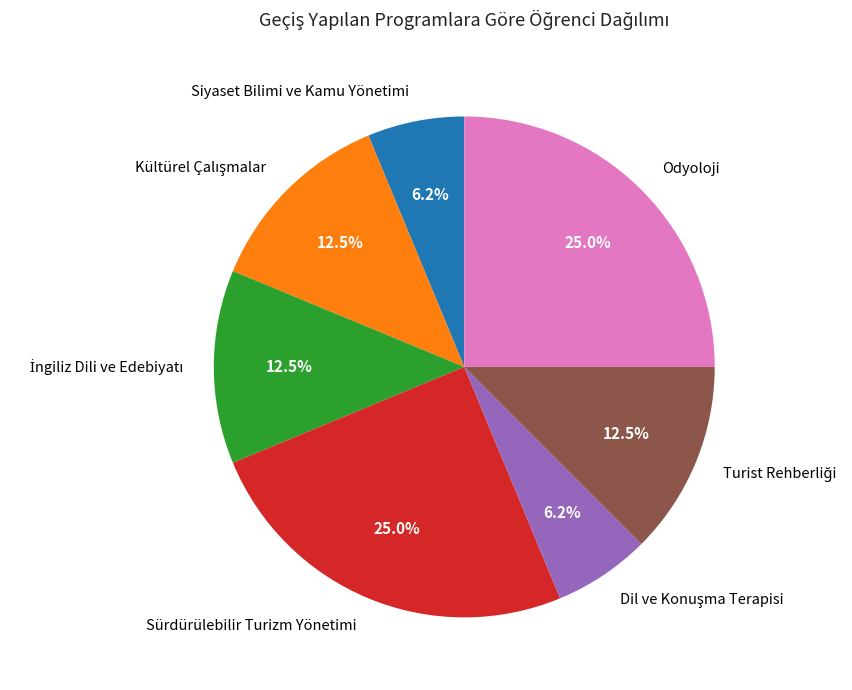

Does any single category account for the majority?

No